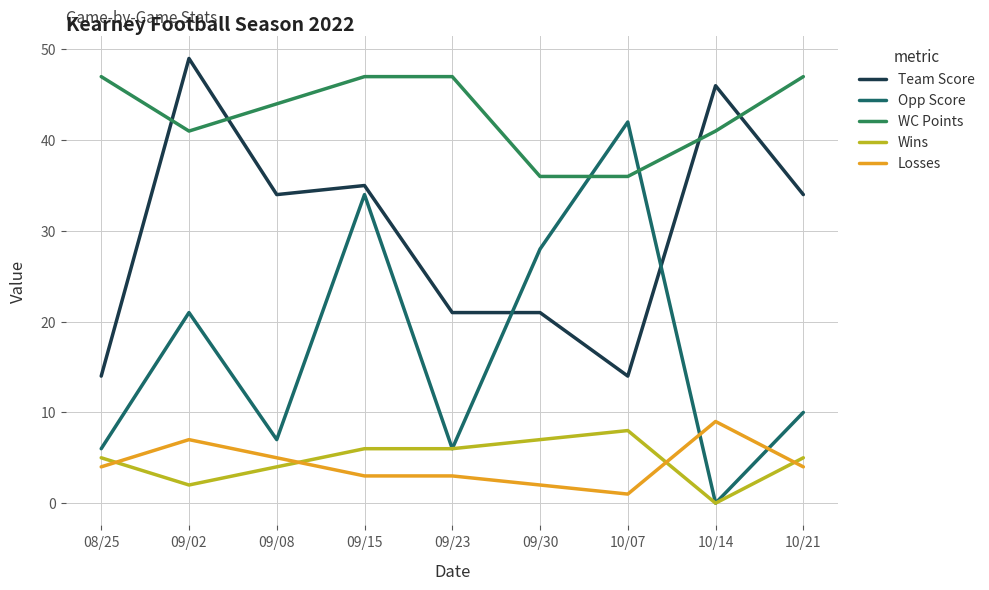

True or false: WC Points and Losses intersect in this chart.

False